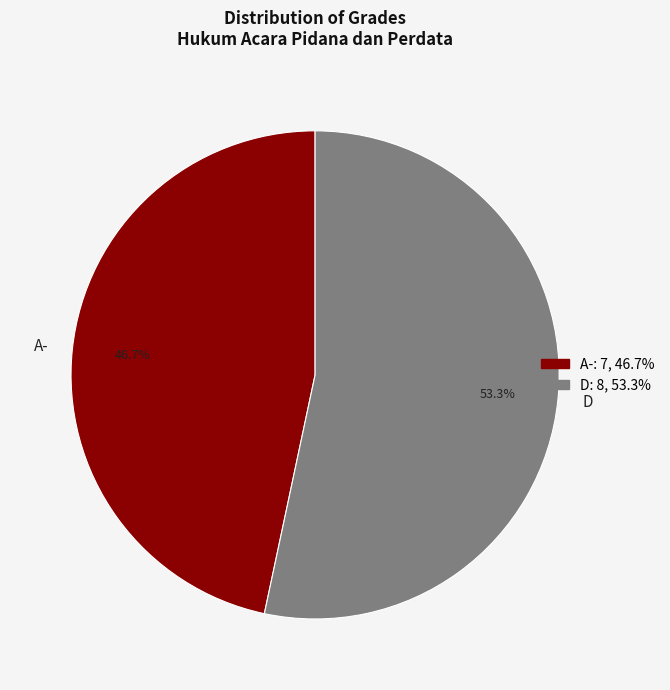

Which slice represents more than half of the pie?

D